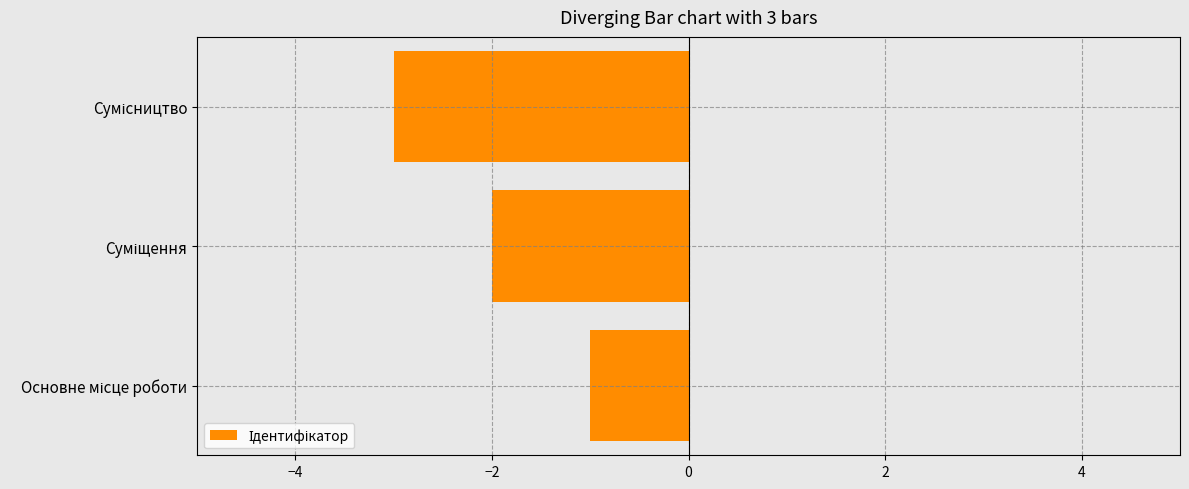

Reading bottom to top, extract all data points from this chart.

-1	-2	-3